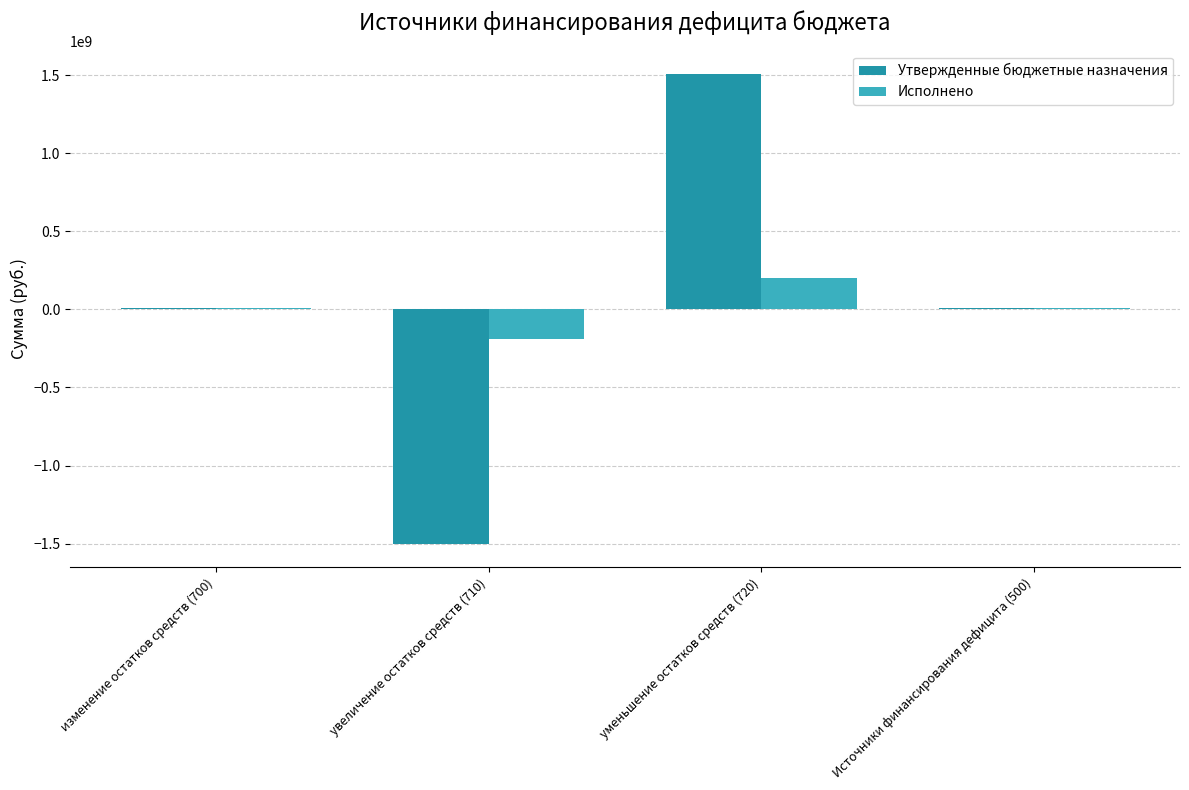

How many data points in Исполнено are above 8537299?

3